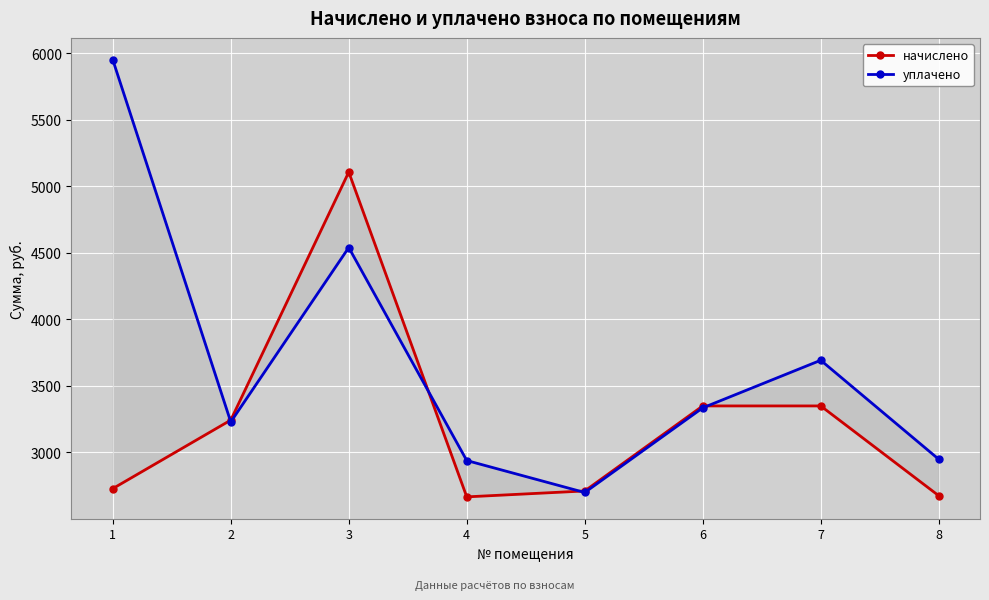

Rank the series by their maximum value, from lowest to highest.

начислено, уплачено